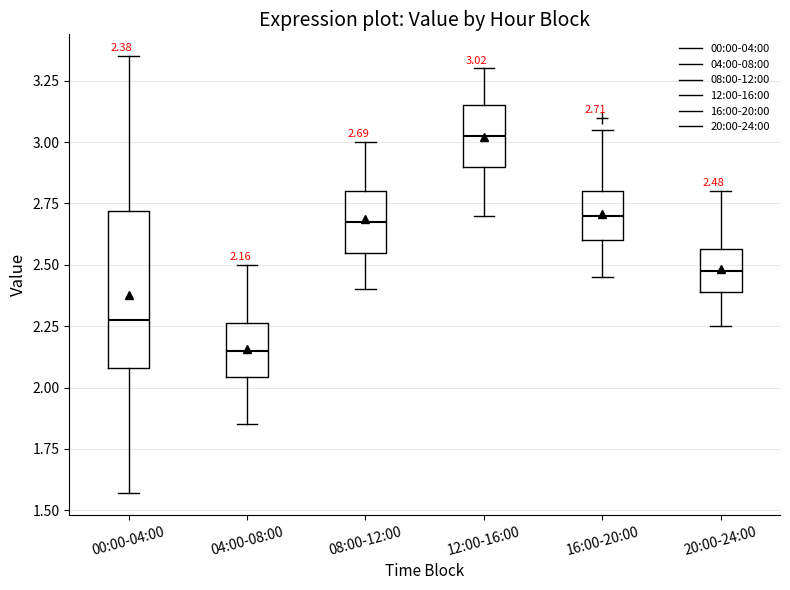

Which box is the tallest, from its lower edge to its upper edge?

00:00-04:00